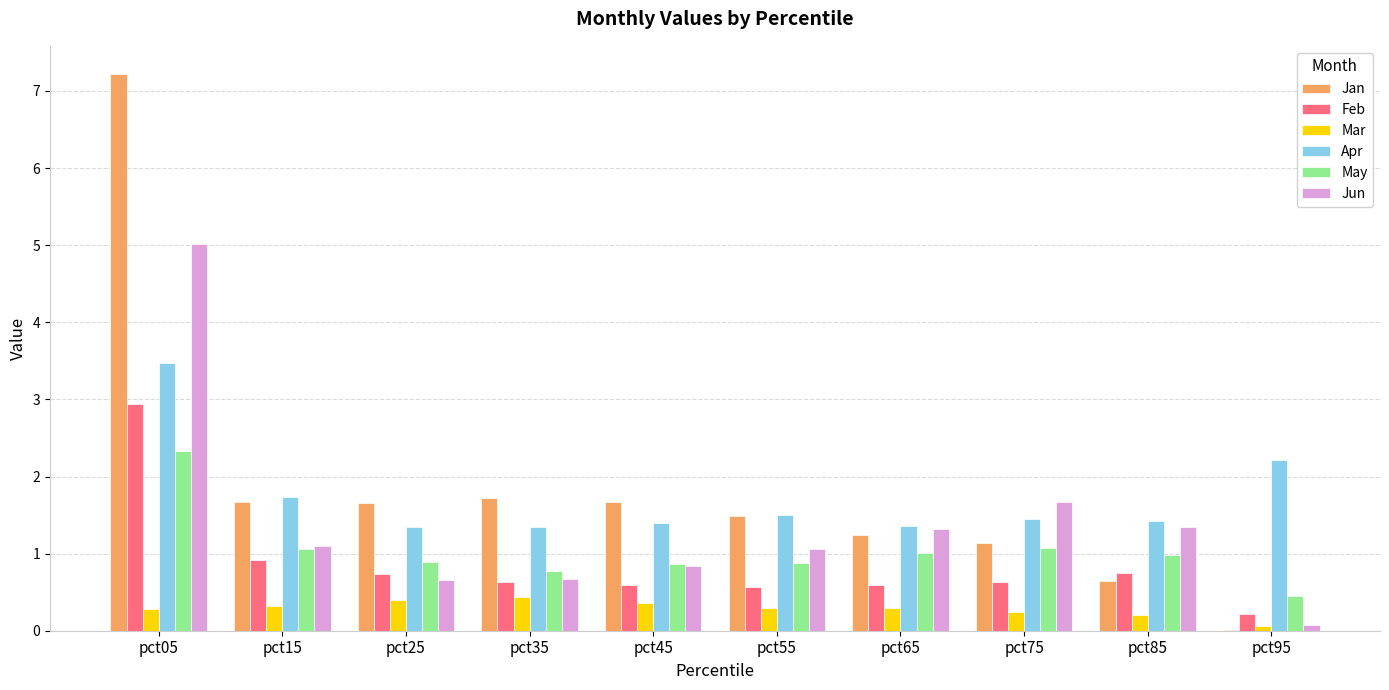

Between pct35 and pct95, which series saw the biggest shift?

Jan